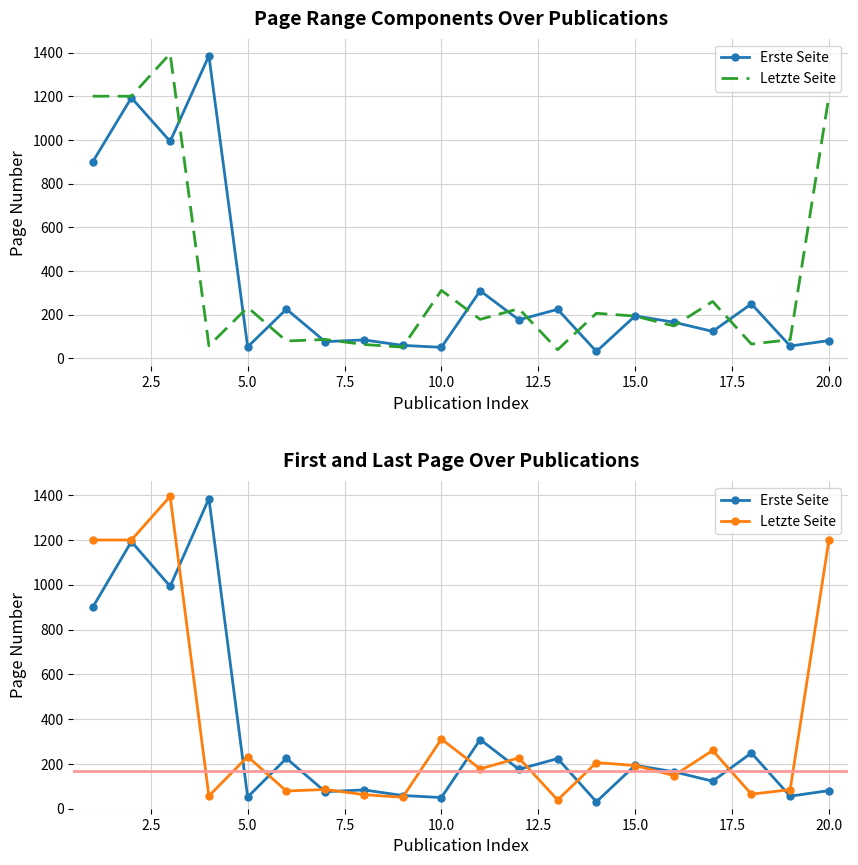

Reading left to right, extract all data points from this chart.

Erste Seite: 899	1193	993	1385	52	225	76	84	59	50	309	176	224	31	194	165	123	249	56	81
Letzte Seite: 1200	1200	1395	57	233	79	86	63	51	311	178	227	39	206	193	148	260	65	85	1200